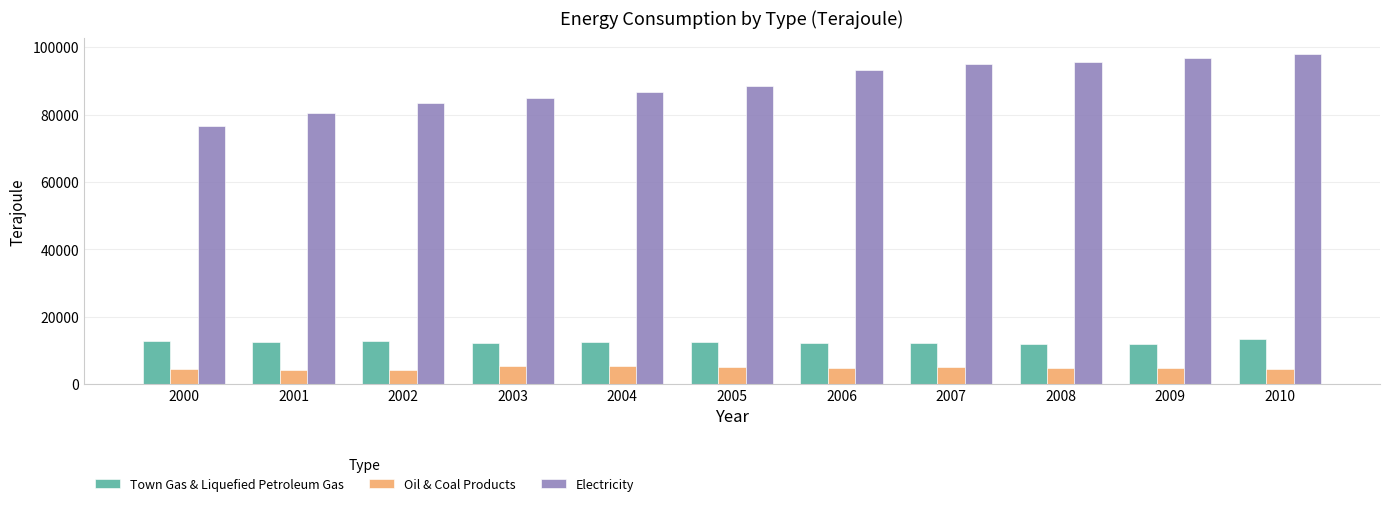

Which series has the largest total across all categories?

Electricity